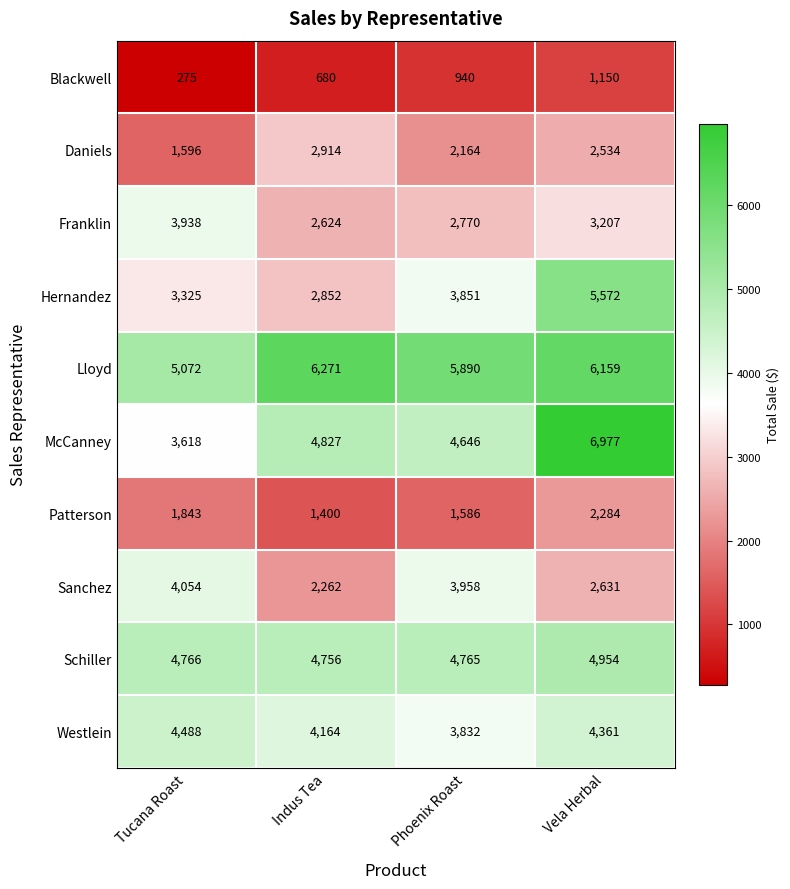

How many Blackwell values are between 680 and 1150?

3